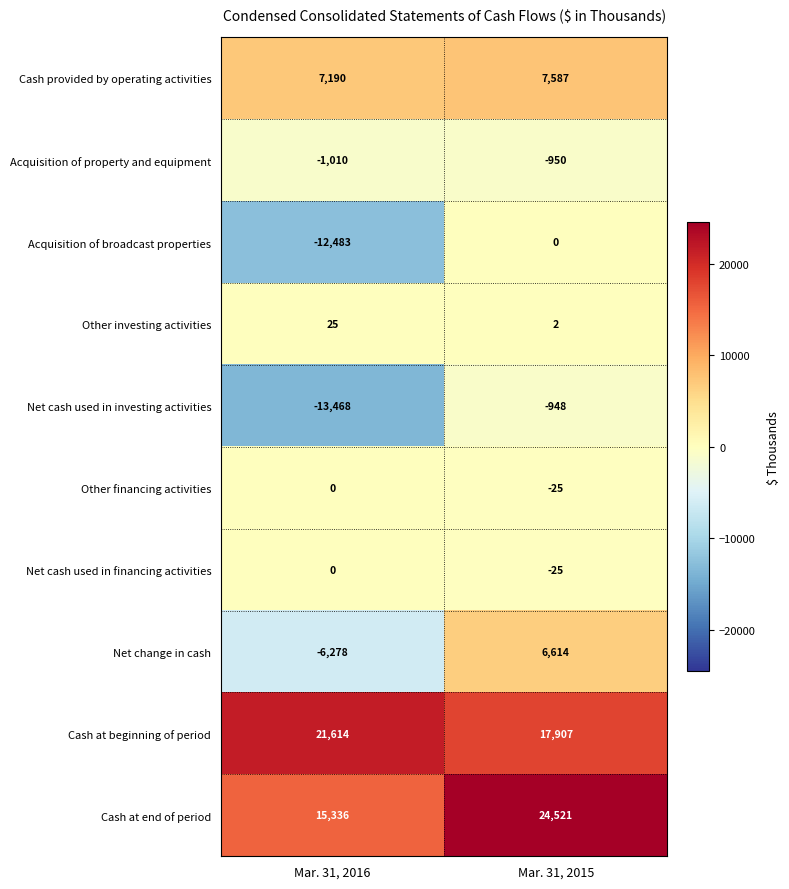

What value does the Other financing activities series have at Mar. 31, 2015, to the nearest 5?

-25